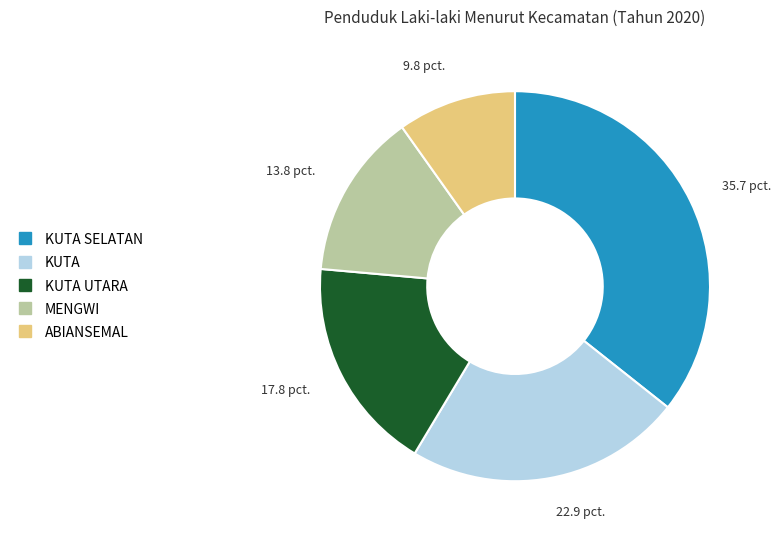

Count the number of slices in the pie.

5